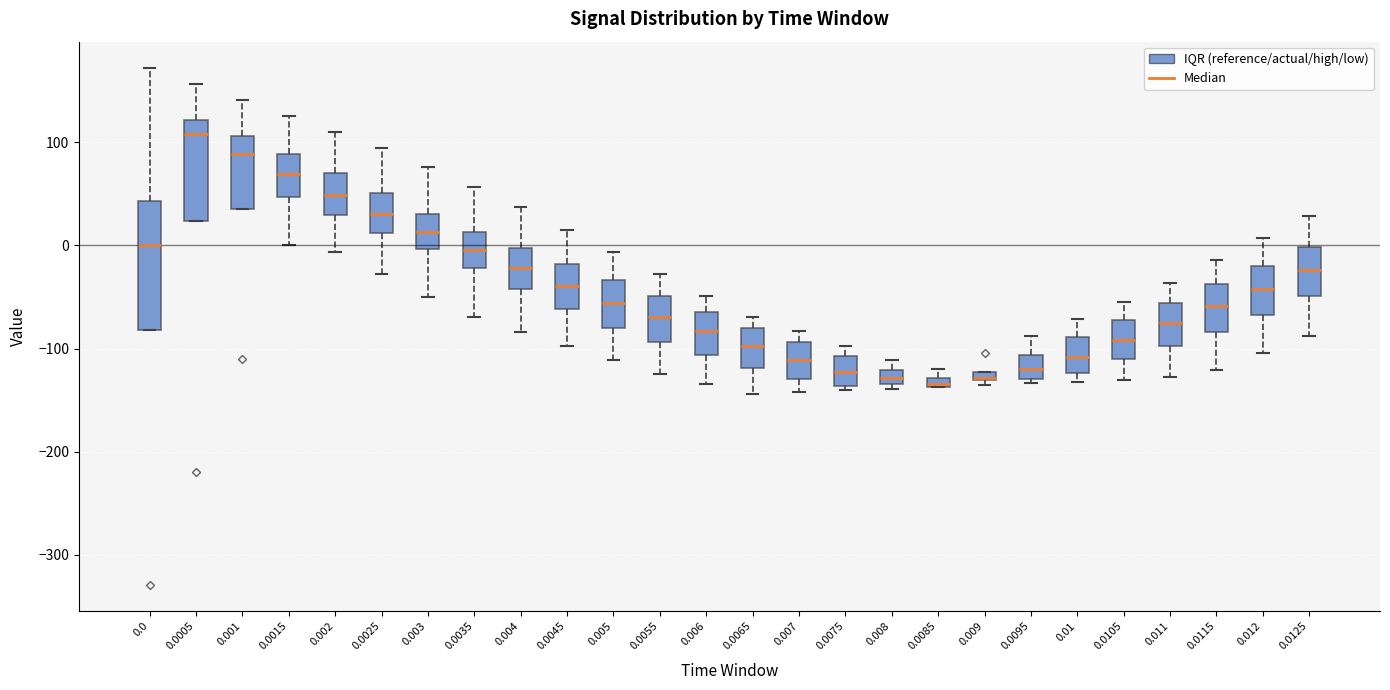

Where does the median line of the box at x = 0.002 sit on the y-axis? The values are not printed on the chart, so give them approximately, as read against the axis.

50